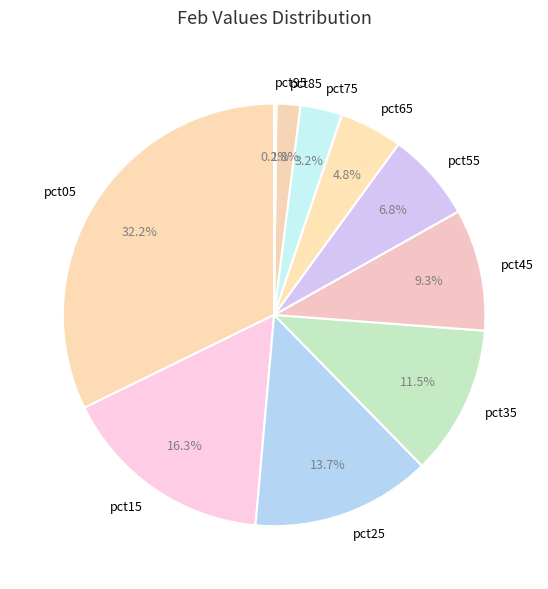

Is it true that pct55 is 1% of the pie?

False